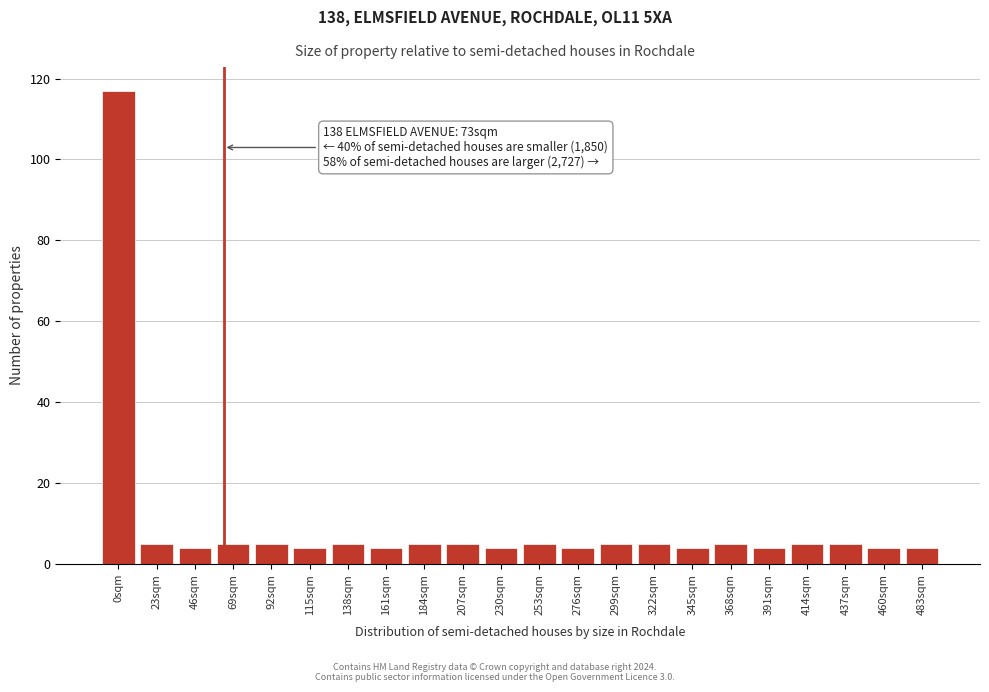

Reading right to left, list all the values displayed in this chart.

483sqm=4	460sqm=4	437sqm=5	414sqm=5	391sqm=4	368sqm=5	345sqm=4	322sqm=5	299sqm=5	276sqm=4	253sqm=5	230sqm=4	207sqm=5	184sqm=5	161sqm=4	138sqm=5	115sqm=4	92sqm=5	69sqm=5	46sqm=4	23sqm=5	0sqm=117